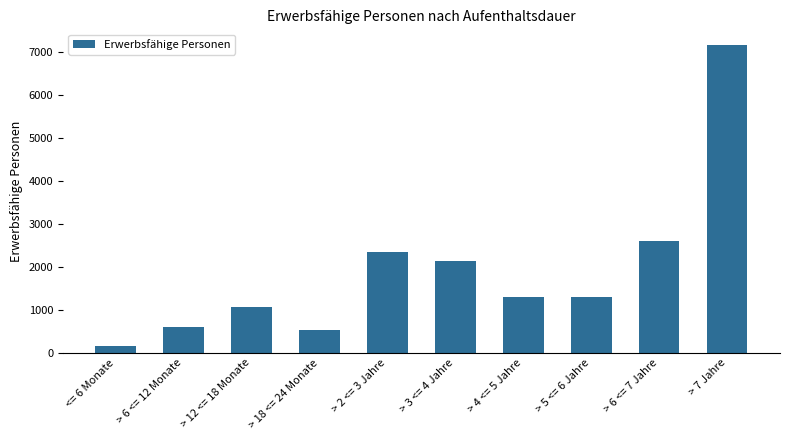

True or false: the data shows 597 at > 6 <= 12 Monate.

True